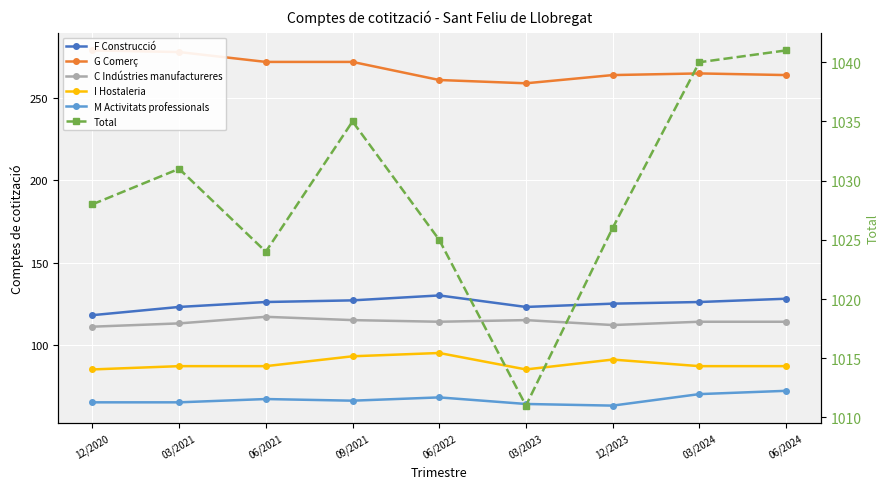

True or false: F Construcció has a value of 118 at 12/2020.

True